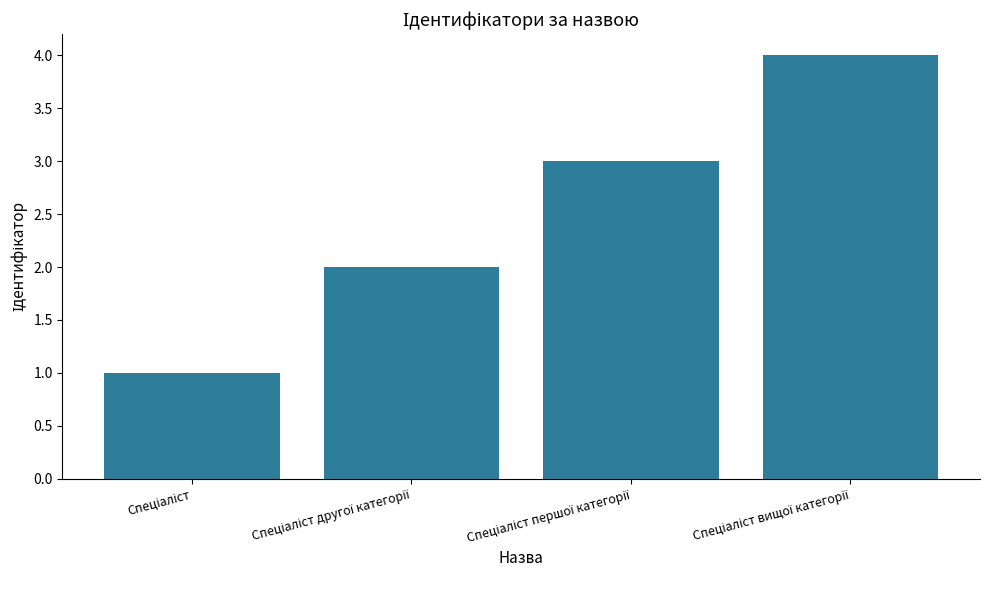

What is the greatest value displayed?

4